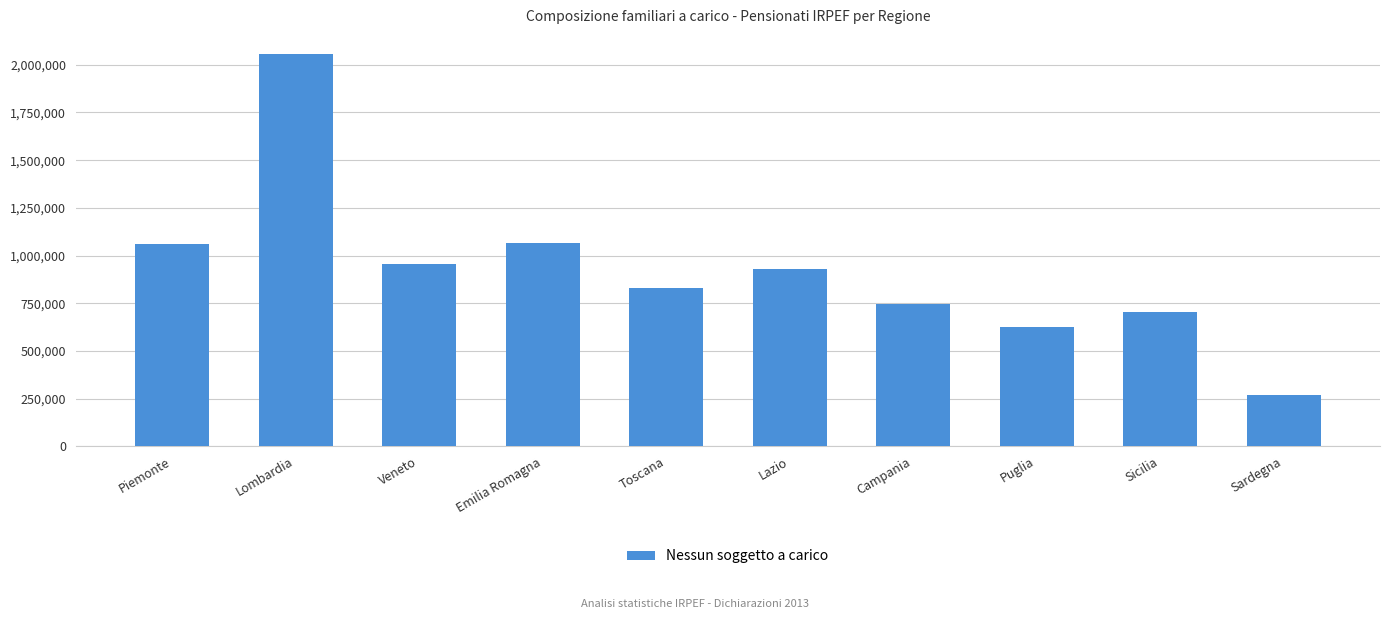

What is the value of the 8th bar from the left?

625017